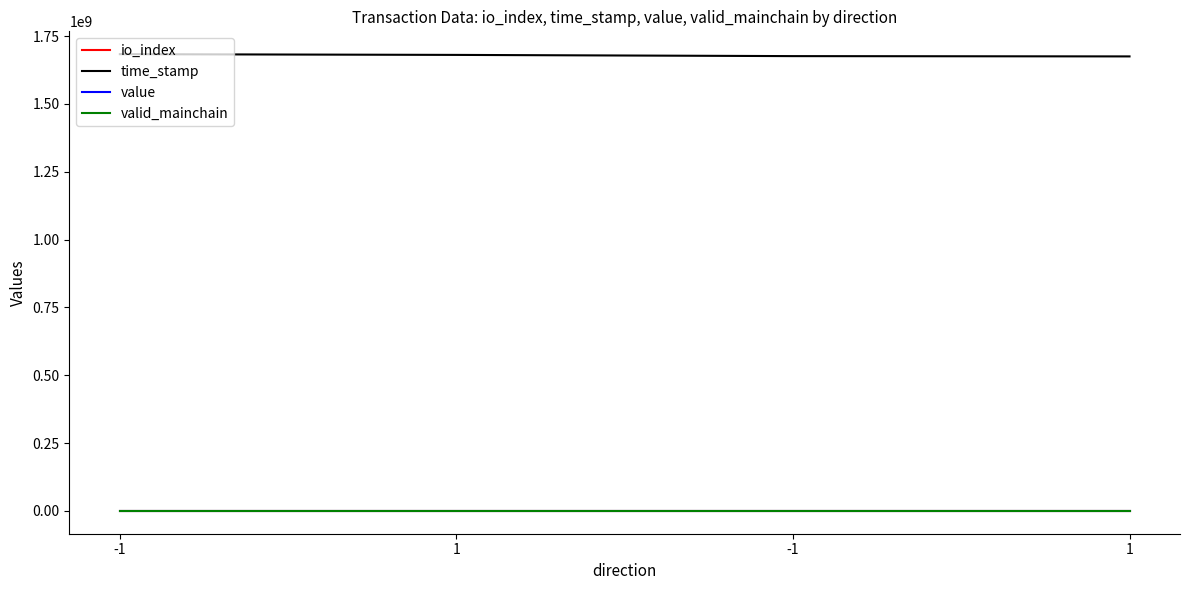

What are all the series names shown in the legend?

io_index, time_stamp, value, valid_mainchain